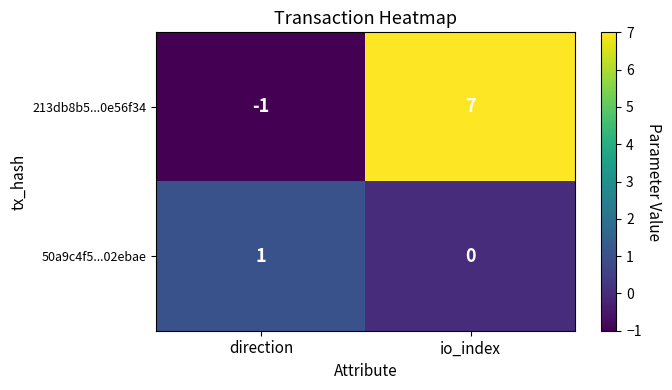

Rank the series by their maximum value, from lowest to highest.

50a9c4f5...02ebae, 213db8b5...0e56f34